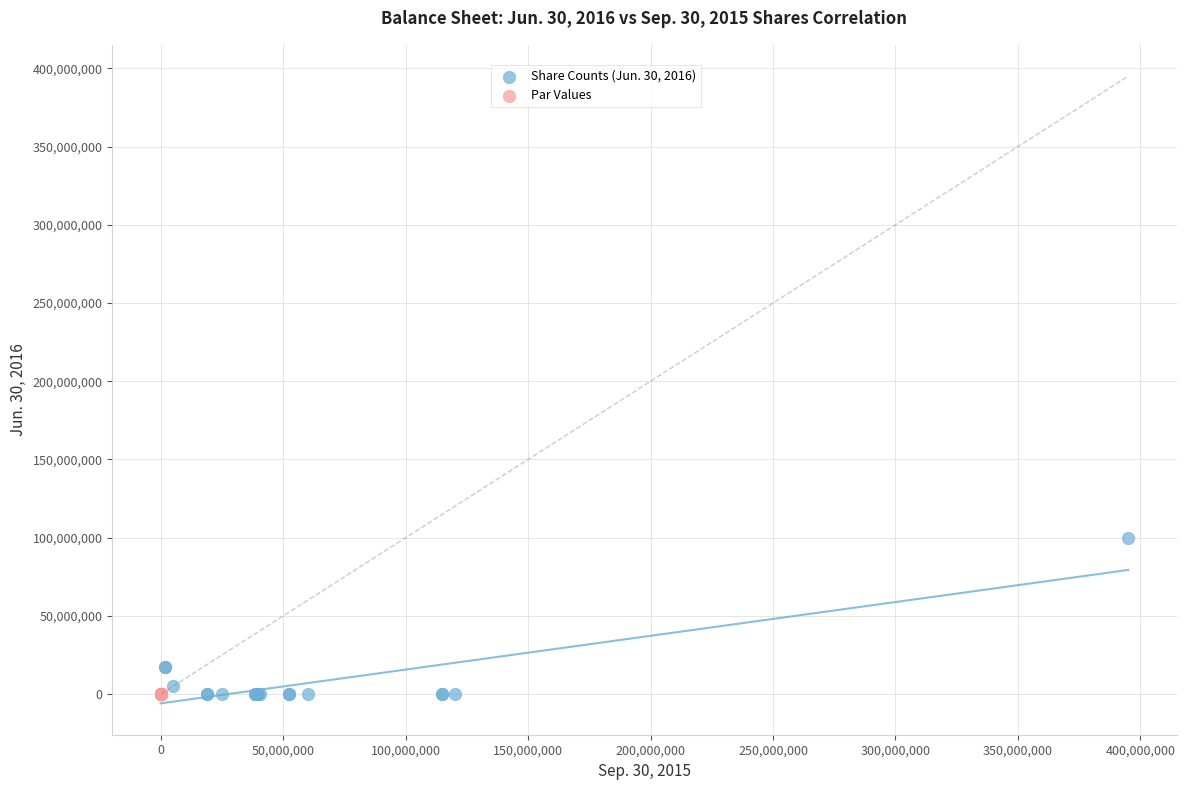

Which series contains the highest Y value?

Share Counts (Jun. 30, 2016)